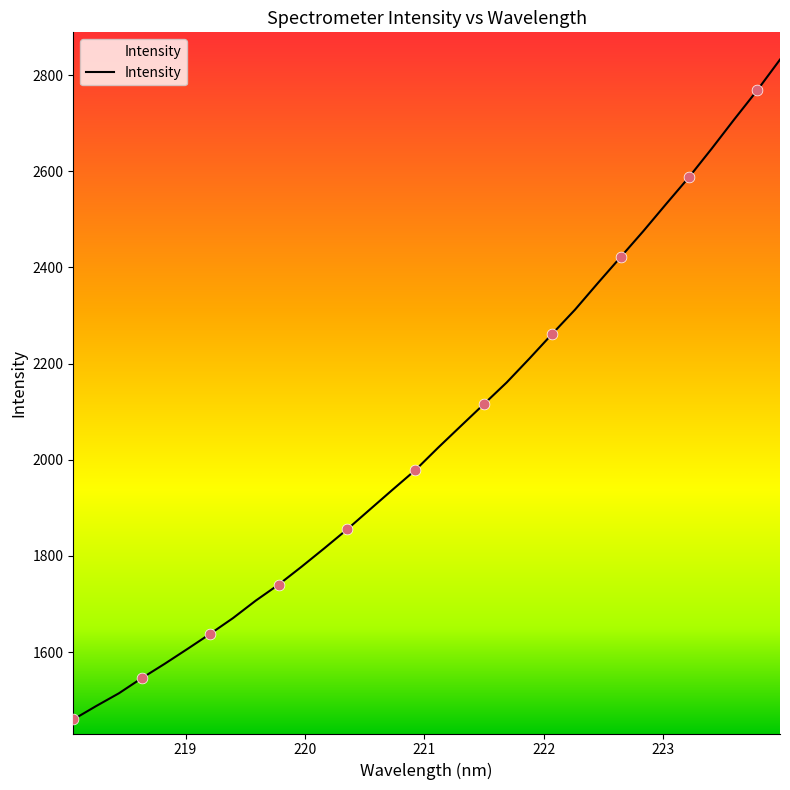

What is the difference between the maximum and minimum values?

1372.3